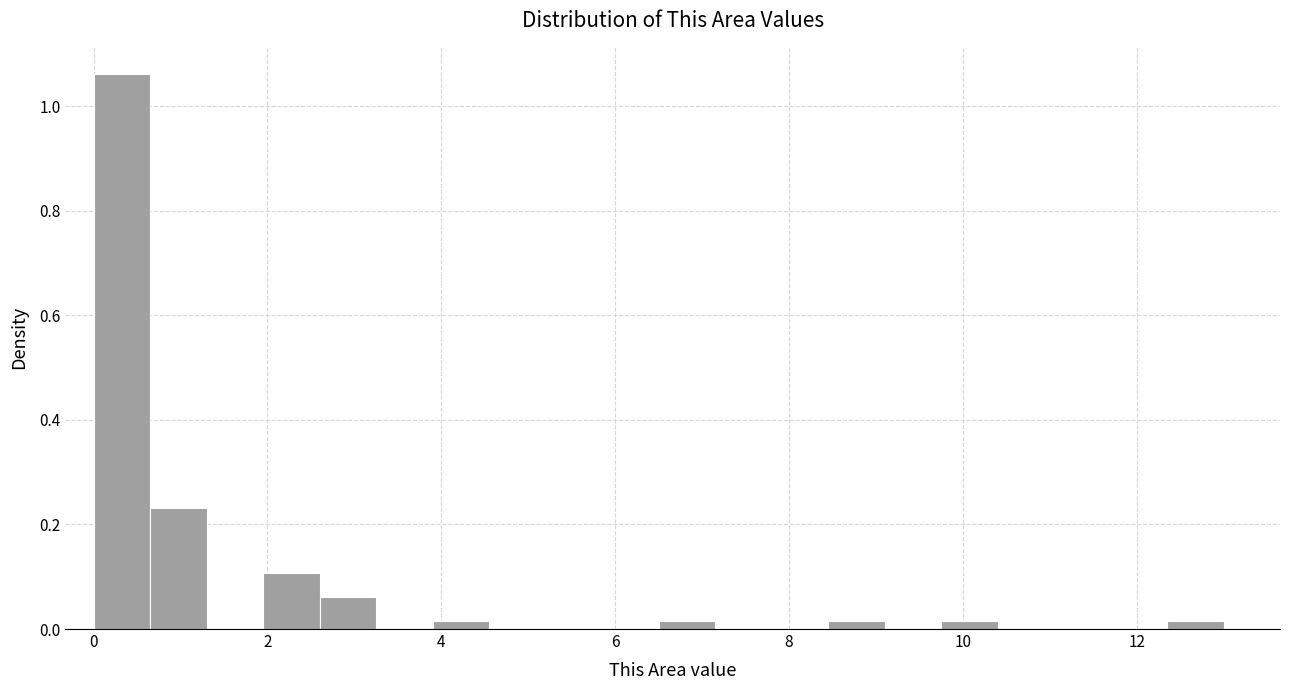

Read against the x-axis, roughly where is the centre of the tallest bar?

0.4